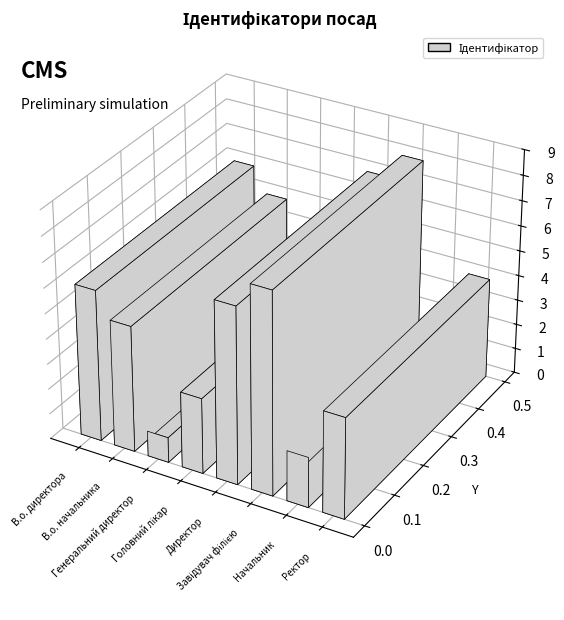

How many values are between 3 and 7?

5